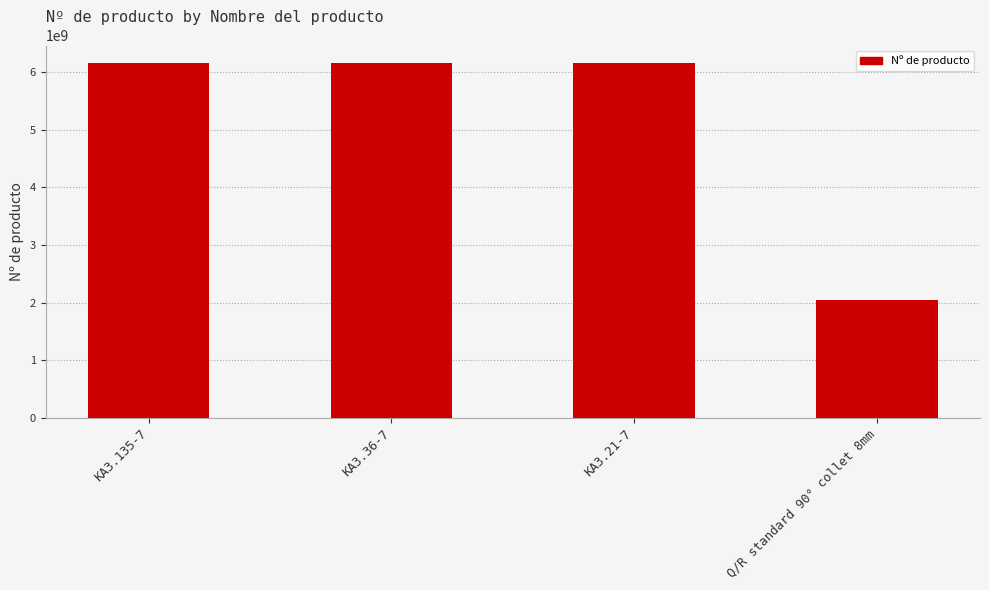

What is the difference between the second highest and minimum values?

4101201697